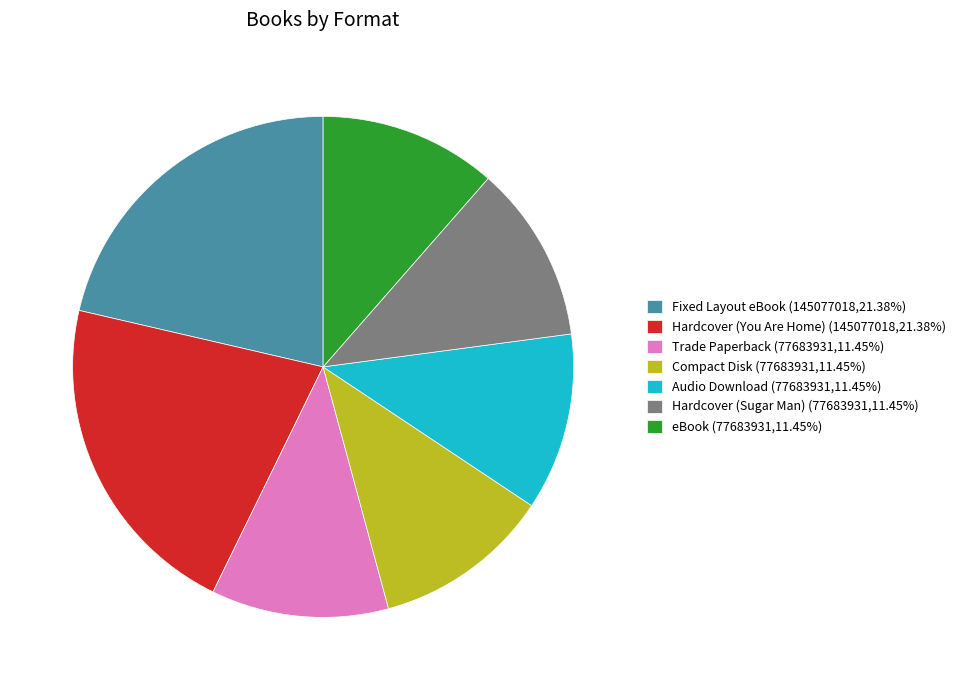

Does any single category account for the majority?

No